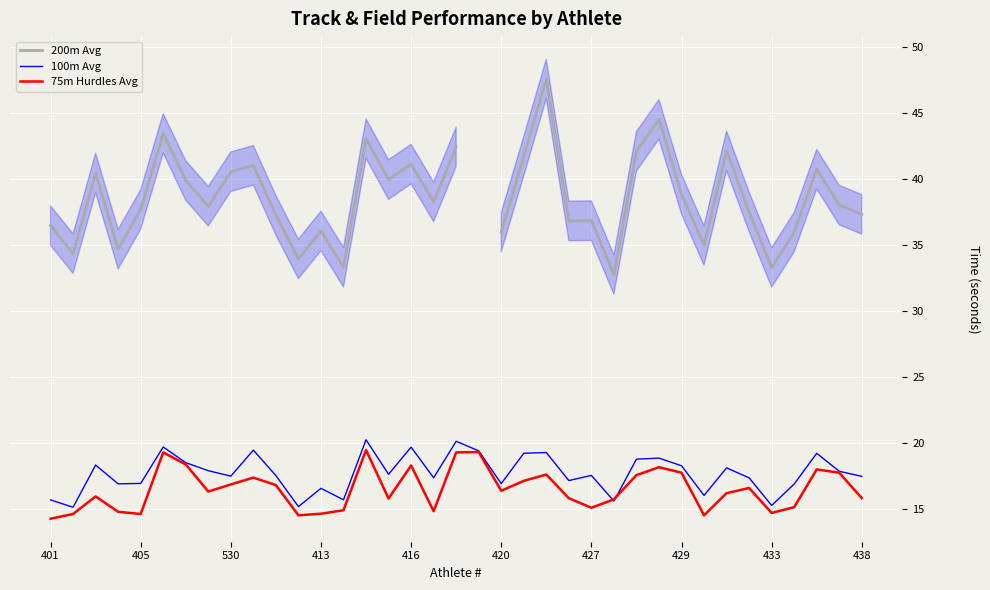

The 75m Hurdles Avg series shows 14.6 at 405. True or false?

True